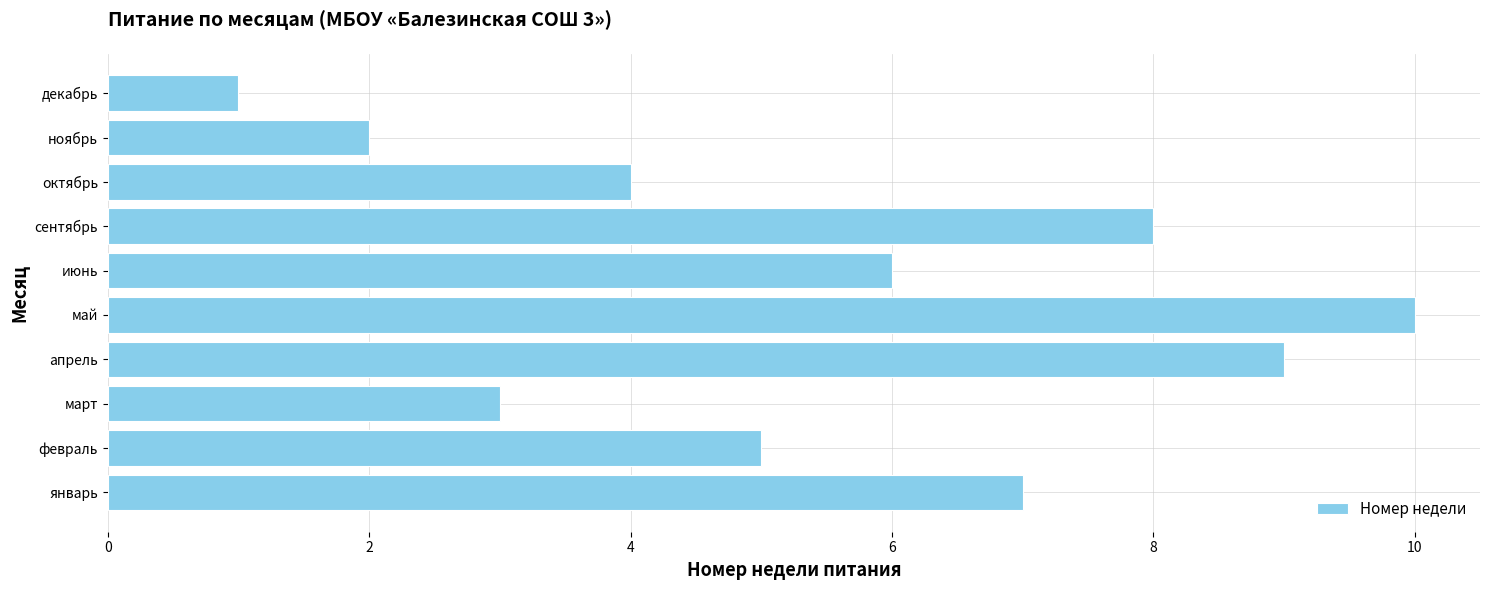

Count the number of data series in this chart.

1